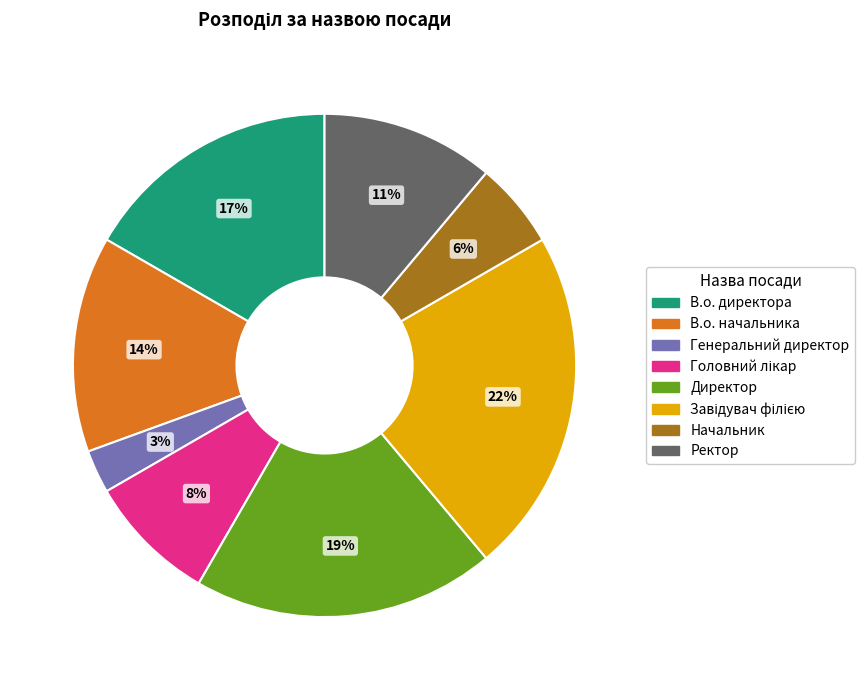

Combined, do Генеральний директор and Директор account for over 50%?

No